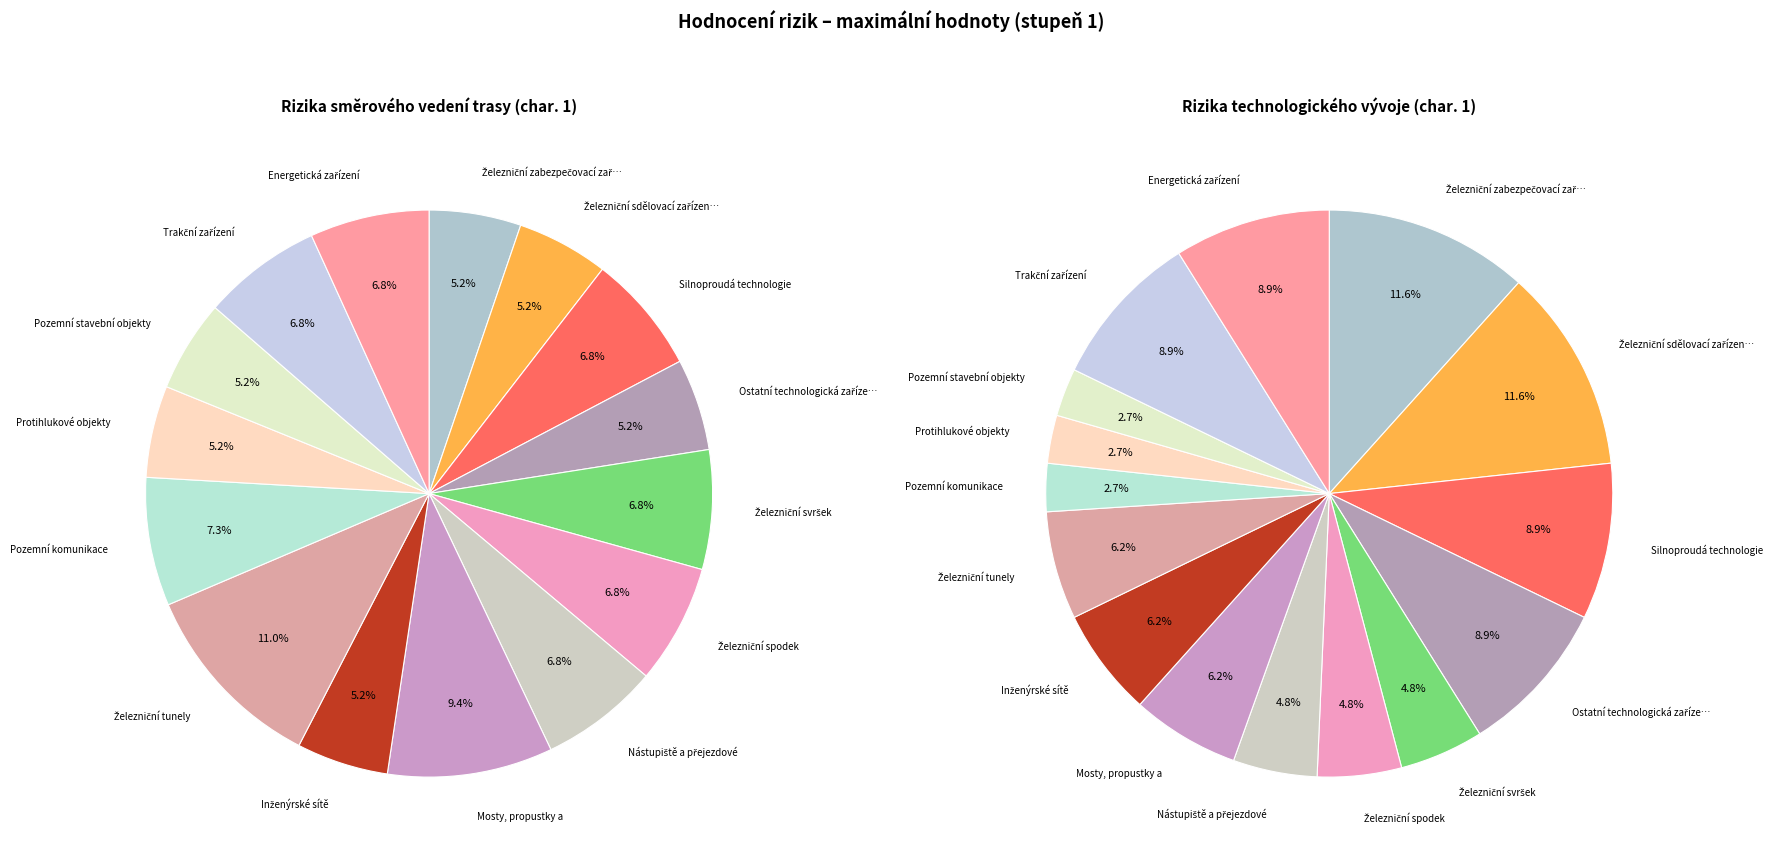

How many segments does this pie chart have?

15